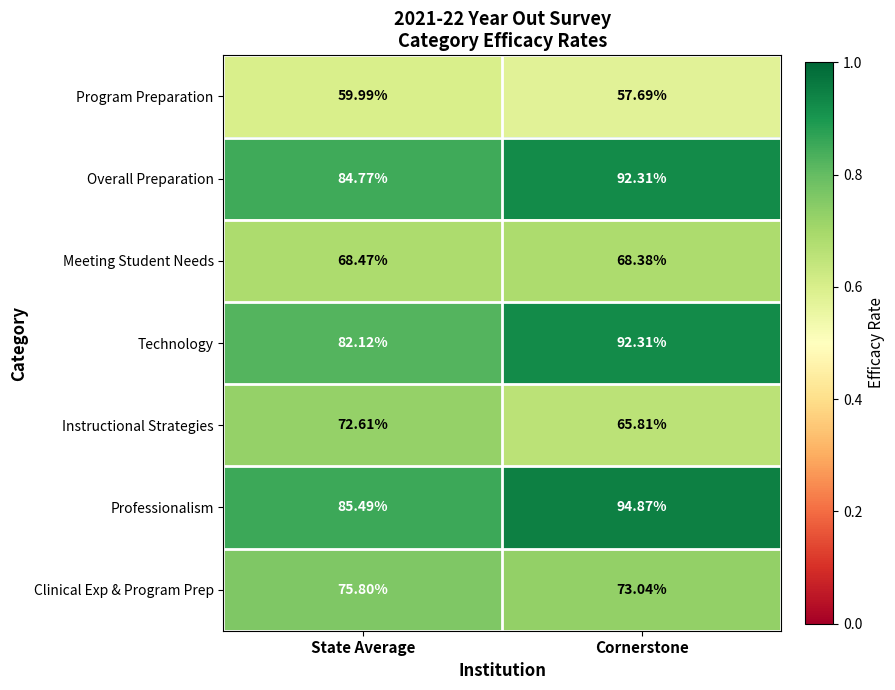

What is the maximum value shown in the chart?

94.9